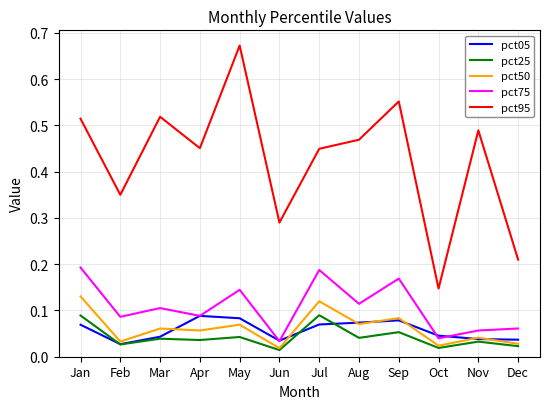

Which series changed the most between Jan and Dec?

pct95